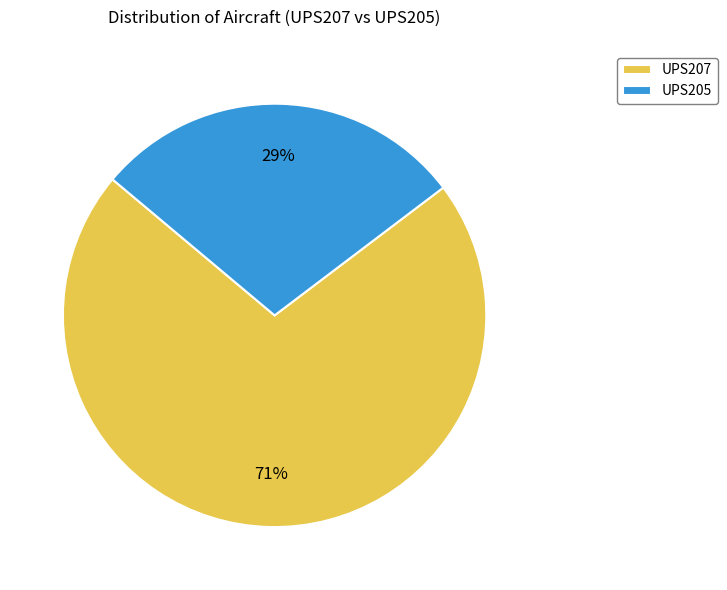

To the nearest percent, what is the average slice percentage?

50%